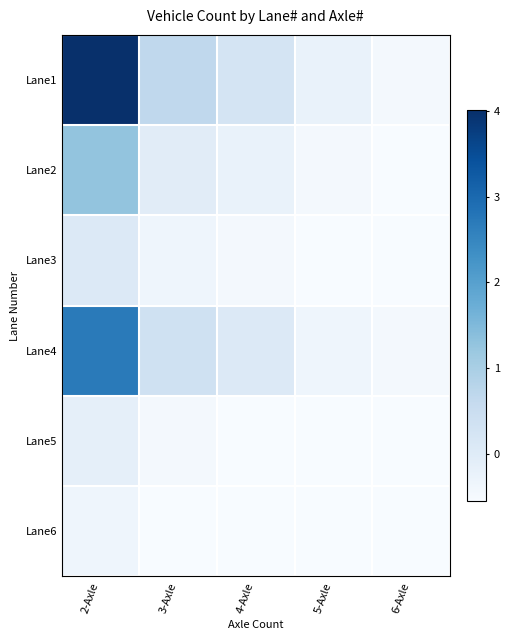

Reading right to left, transcribe all the data shown in this chart.

Lane1: 6-Axle=-0.4	5-Axle=-0.2	4-Axle=0.3	3-Axle=0.7	2-Axle=4.0
Lane2: 6-Axle=-0.5	5-Axle=-0.4	4-Axle=-0.2	3-Axle=-0.0	2-Axle=1.3
Lane3: 6-Axle=-0.5	5-Axle=-0.5	4-Axle=-0.4	3-Axle=-0.3	2-Axle=0.1
Lane4: 6-Axle=-0.4	5-Axle=-0.3	4-Axle=0.1	3-Axle=0.4	2-Axle=2.7
Lane5: 6-Axle=-0.5	5-Axle=-0.5	4-Axle=-0.5	3-Axle=-0.4	2-Axle=-0.1
Lane6: 6-Axle=-0.5	5-Axle=-0.5	4-Axle=-0.5	3-Axle=-0.5	2-Axle=-0.3